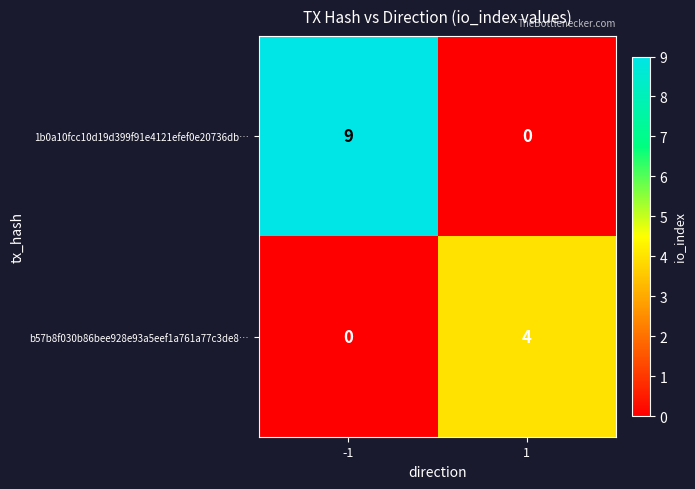

Read the b57b8f030b86bee928e93a5eef1a761a77c3de8… value at 1.

4